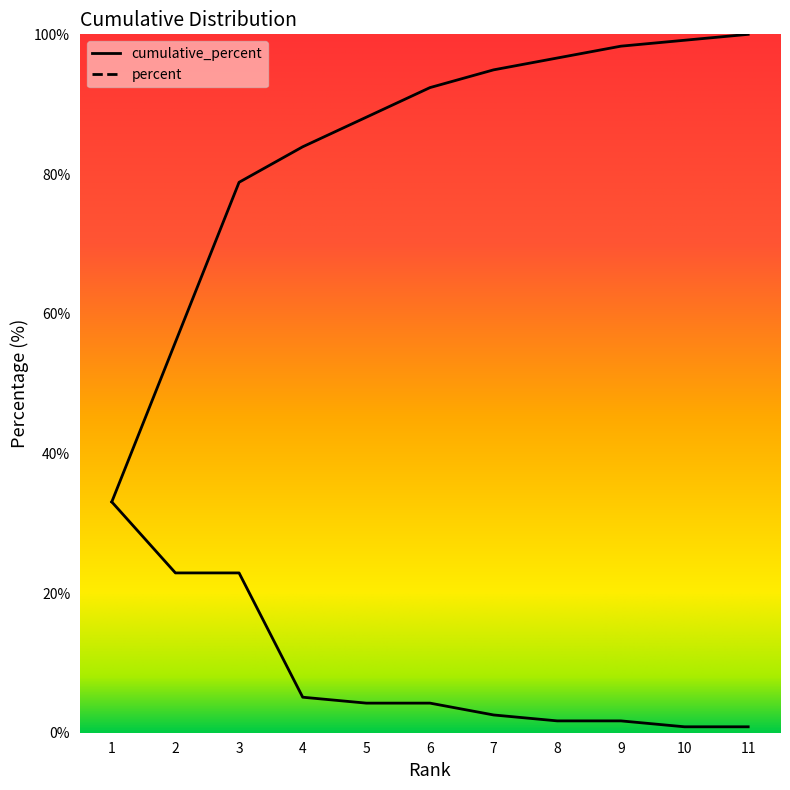

Which label corresponds to the largest value in the chart?

11